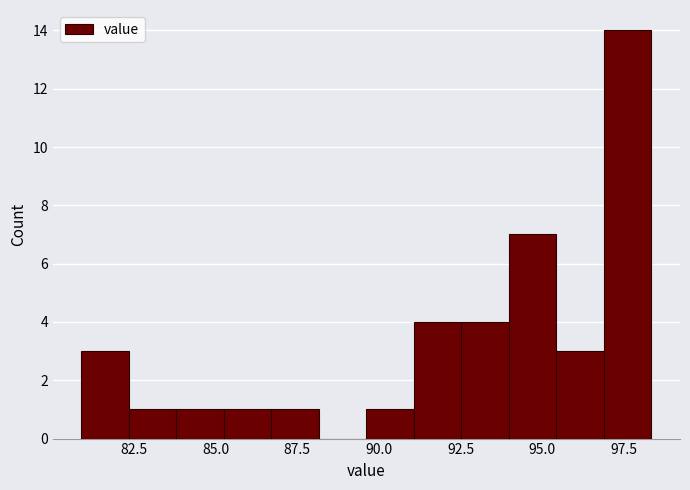

Read against the x-axis, roughly where is the centre of the tallest bar?

97.5